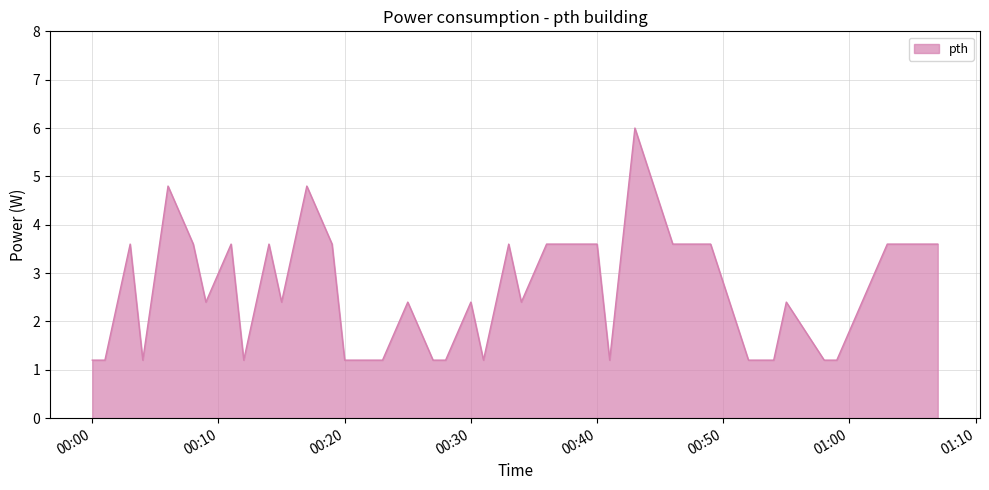

What is the difference between the maximum and minimum values?

4.8